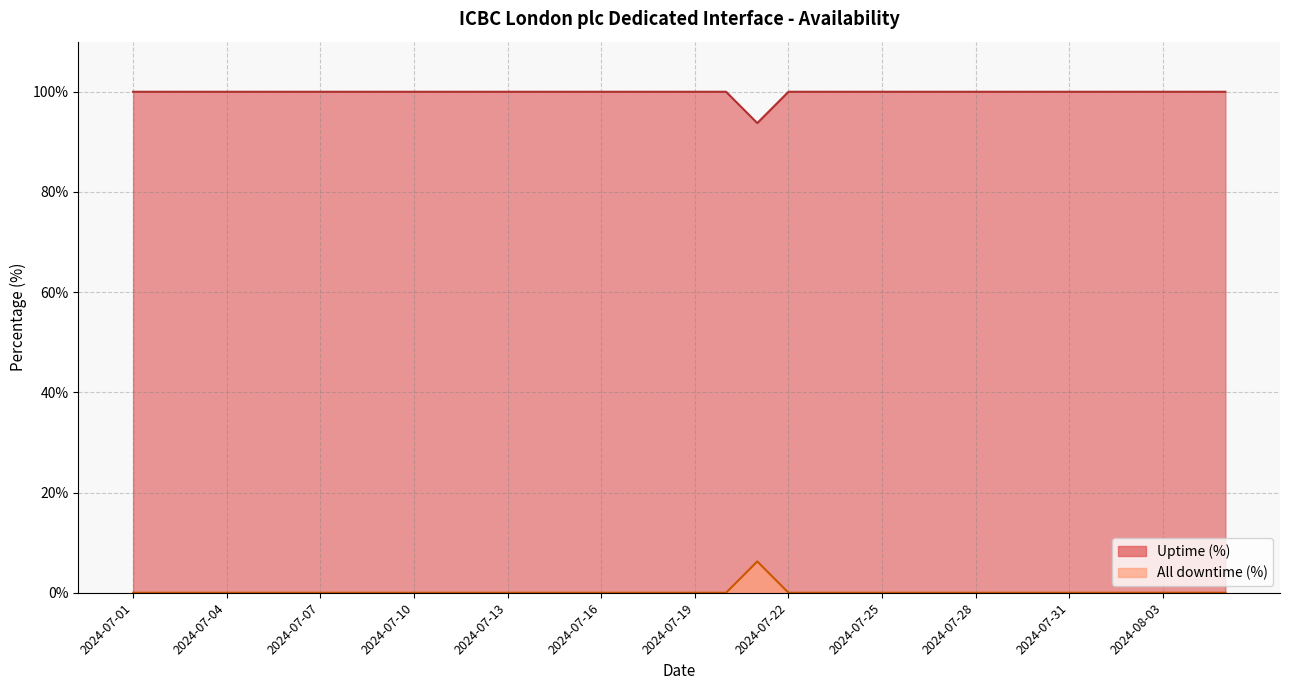

Reading left to right, extract all data points from this chart.

Uptime (%): 100.0	100.0	100.0	100.0	100.0	100.0	100.0	100.0	100.0	100.0	100.0	100.0	100.0	100.0	100.0	100.0	100.0	100.0	100.0	100.0	93.8	100.0	100.0	100.0	100.0	100.0	100.0	100.0	100.0	100.0	100.0	100.0	100.0	100.0	100.0	100.0
All downtime (%): 0.0	0.0	0.0	0.0	0.0	0.0	0.0	0.0	0.0	0.0	0.0	0.0	0.0	0.0	0.0	0.0	0.0	0.0	0.0	0.0	6.2	0.0	0.0	0.0	0.0	0.0	0.0	0.0	0.0	0.0	0.0	0.0	0.0	0.0	0.0	0.0